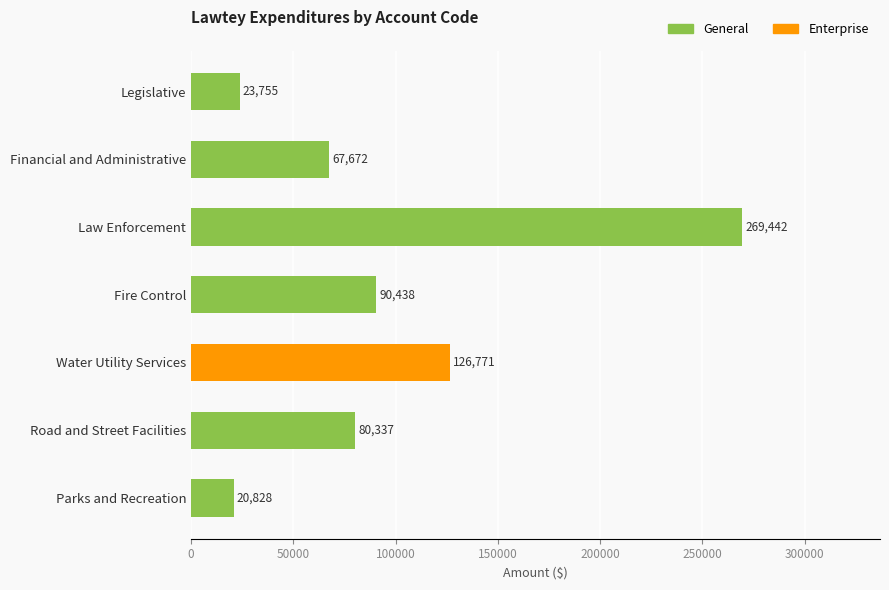

The value of General at Financial and Administrative is 67672. True or false?

True